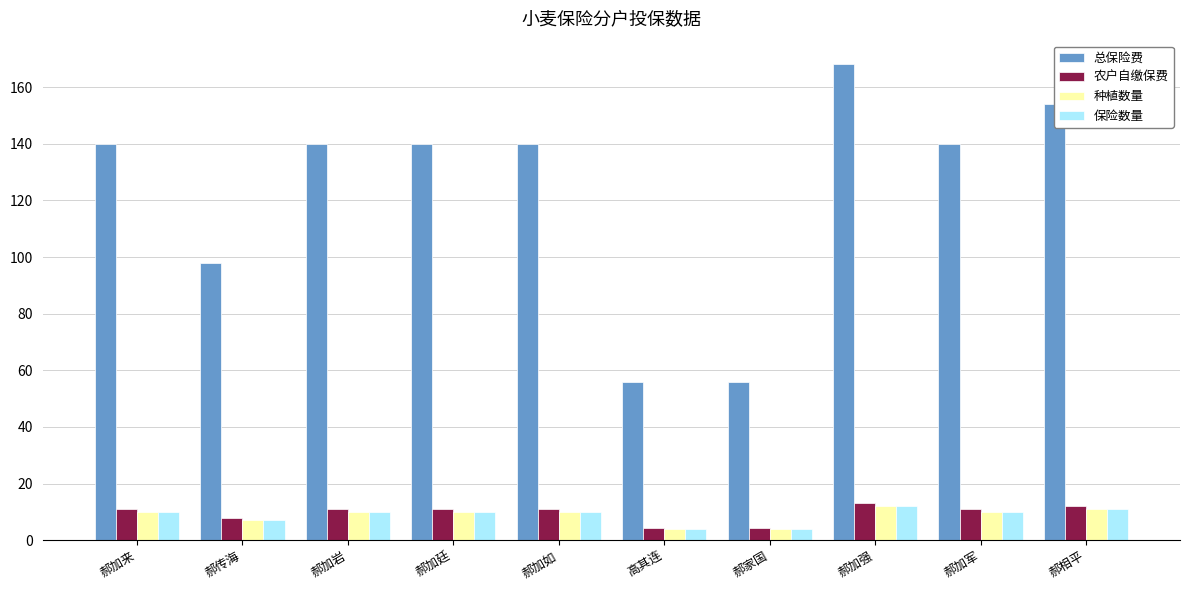

The 种植数量 series shows 10.0 at 郝加廷. True or false?

True